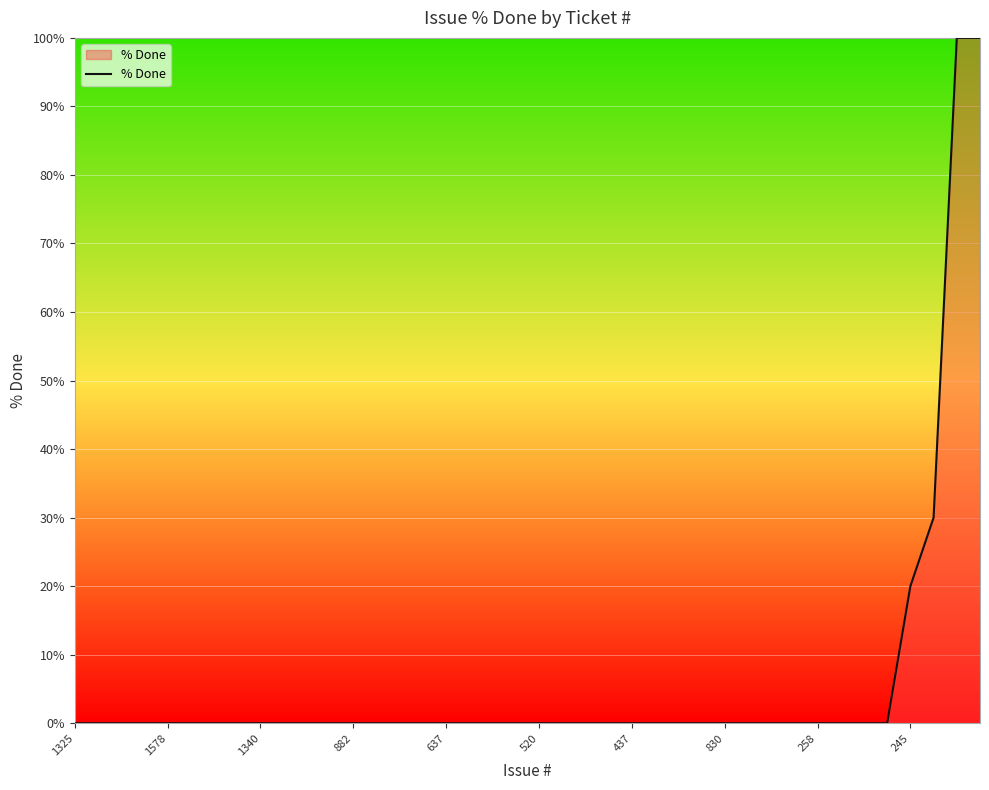

What is the difference between the maximum and minimum values?

100